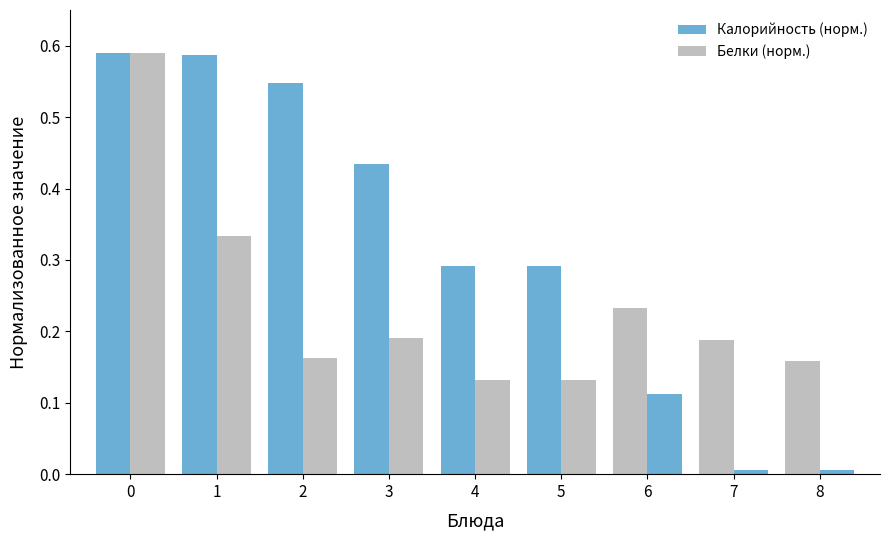

How many distinct data groups are displayed?

2